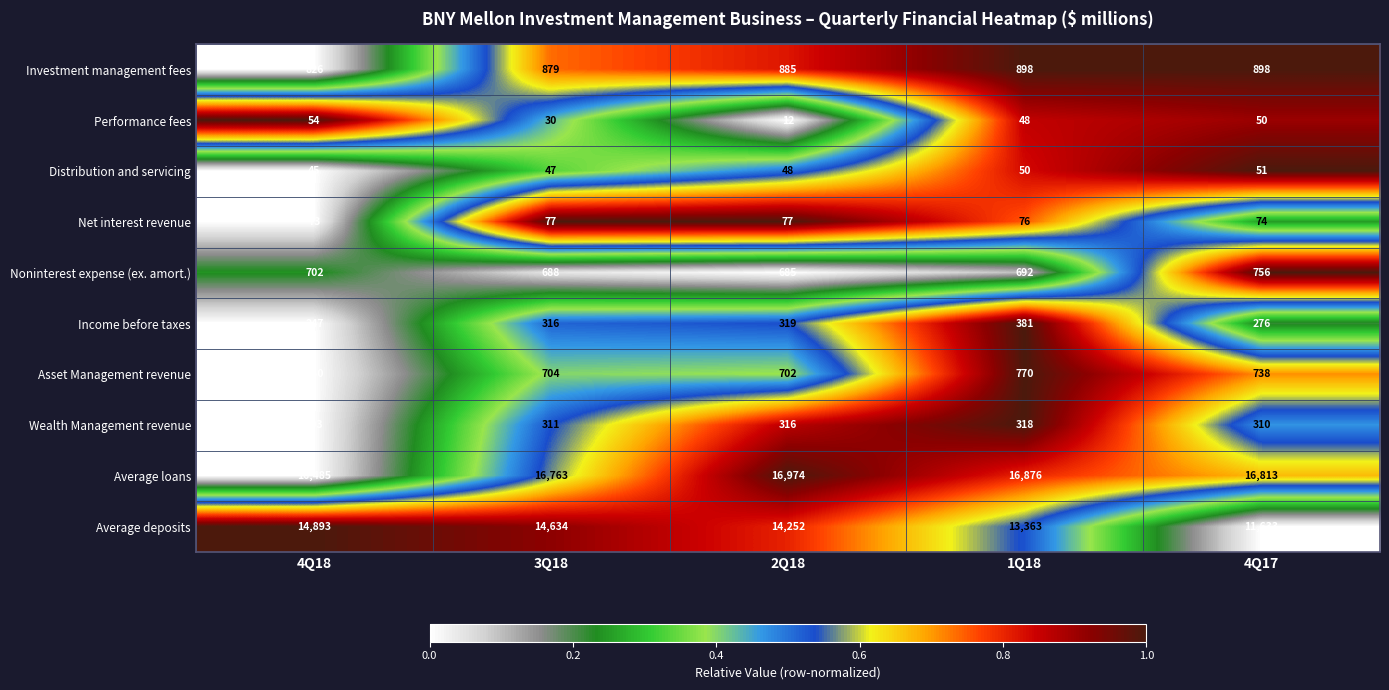

What is the sum of all Noninterest expense (ex. amort.) values?

3523